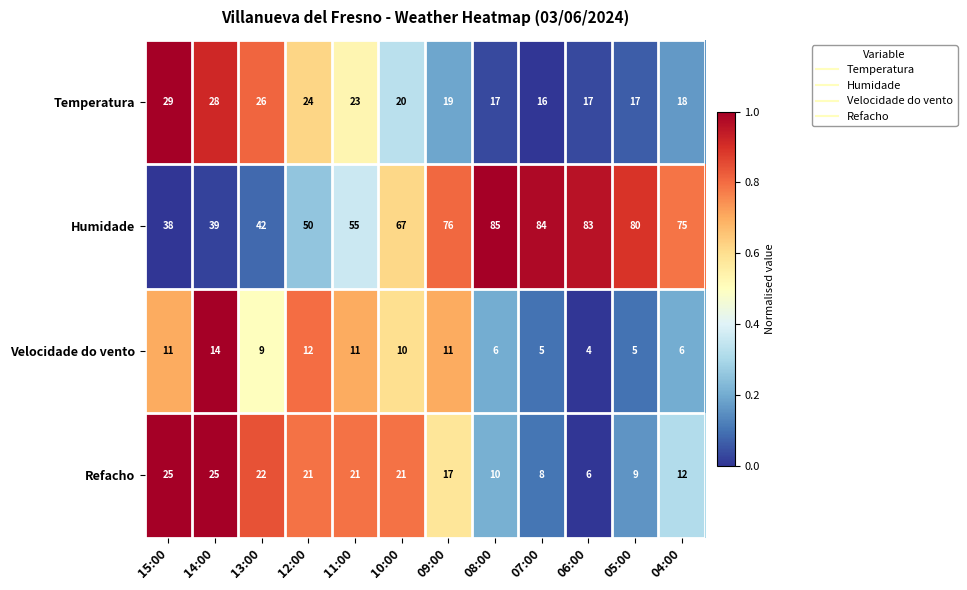

What is the greatest value displayed?

85